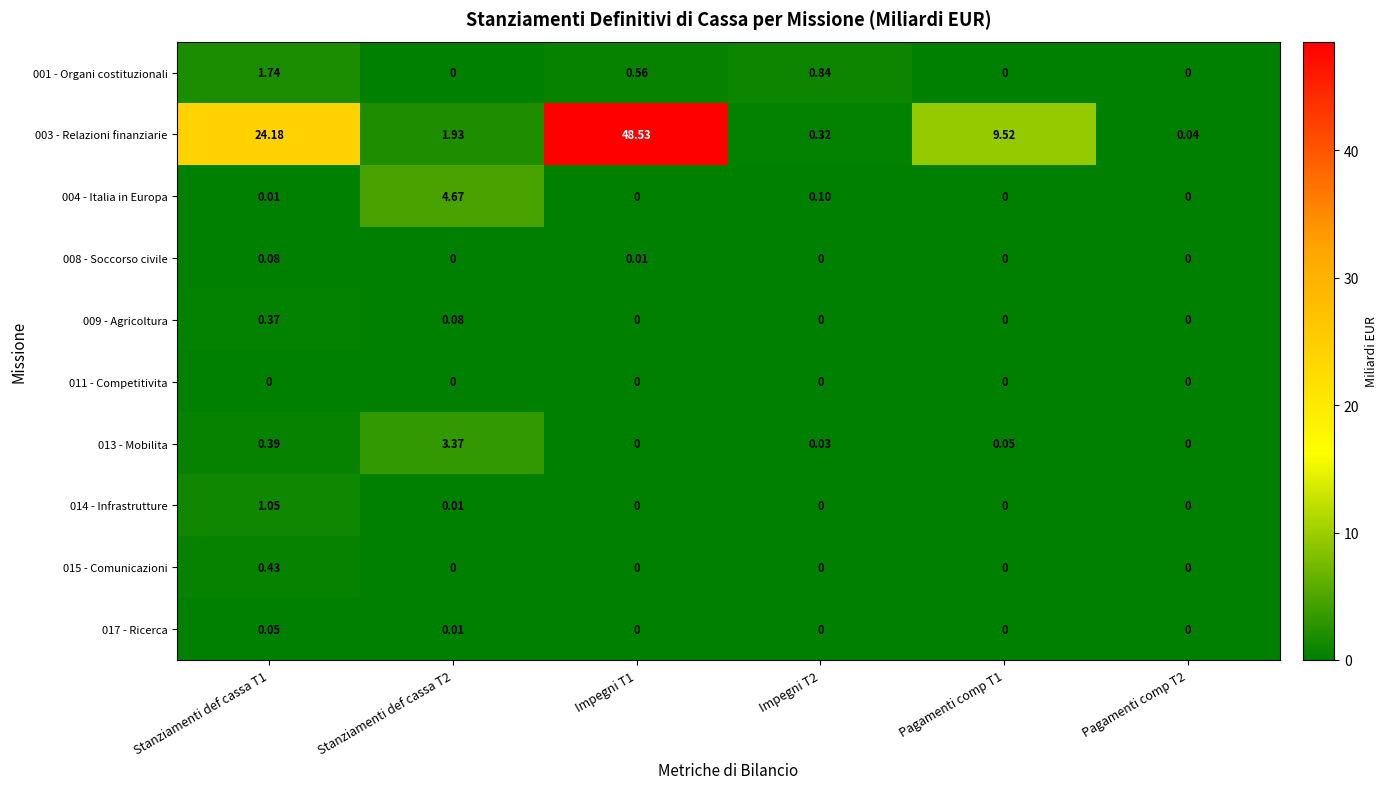

Which series has the largest range (max minus min)?

003 - Relazioni finanziarie